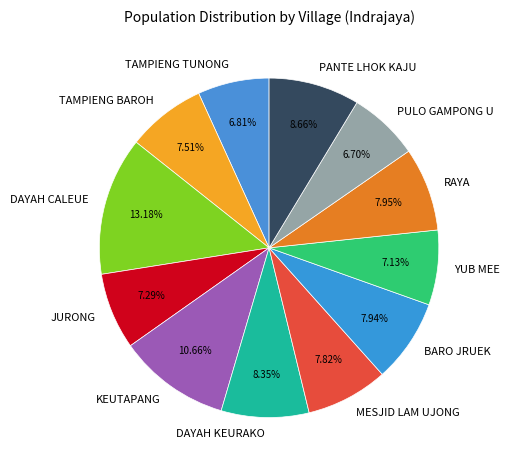

How many slices are in this pie chart?

12